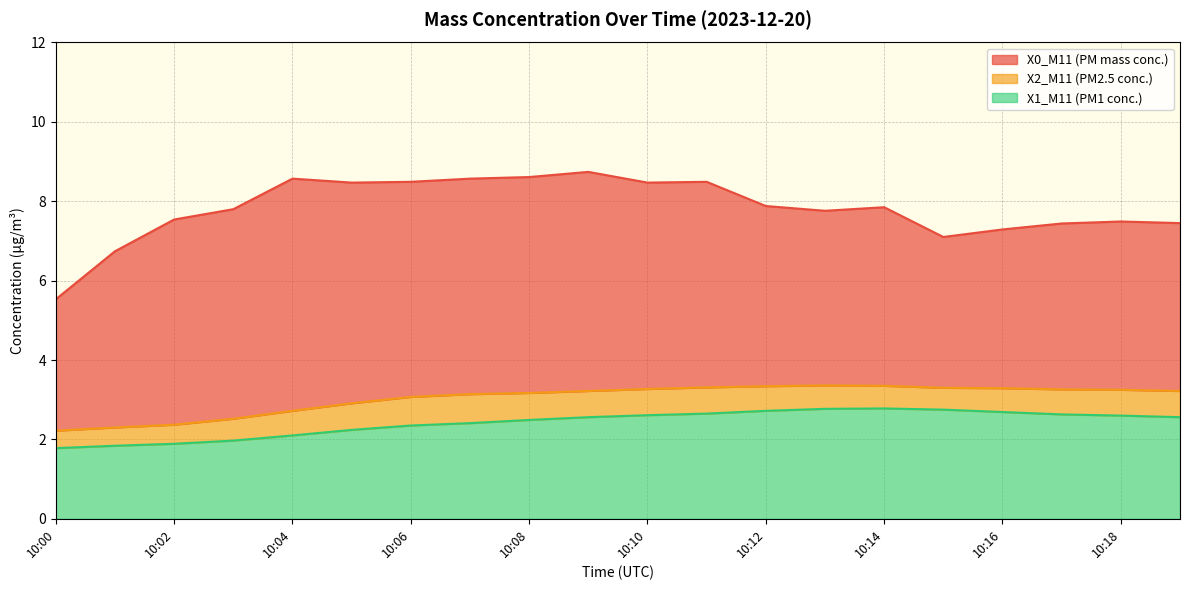

Which series has the largest total across all categories?

X0_M11 (PM mass conc.)